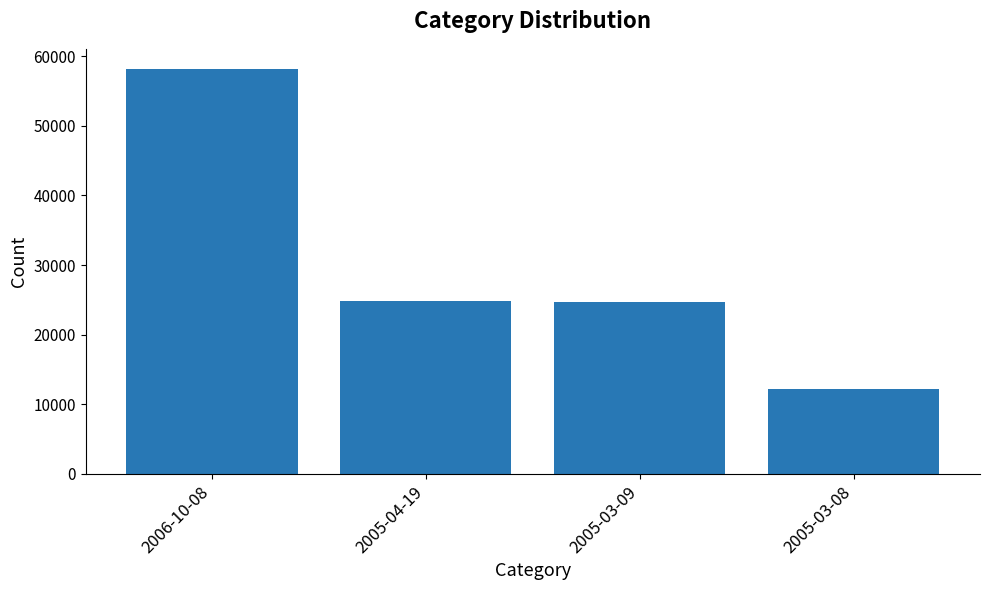

Are the bars horizontal?

No